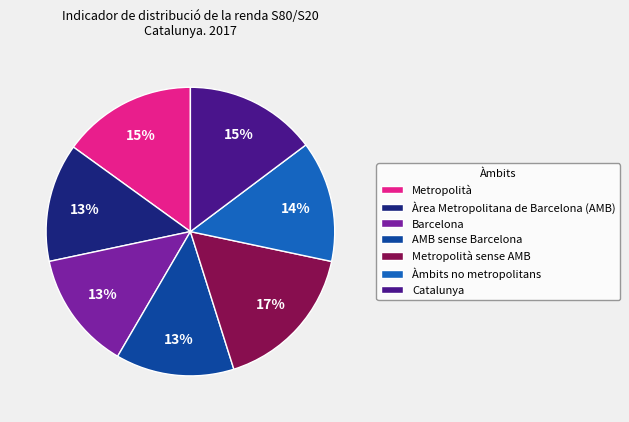

What is the ratio of the value at Metropolità sense AMB to the value at Barcelona?

1.3